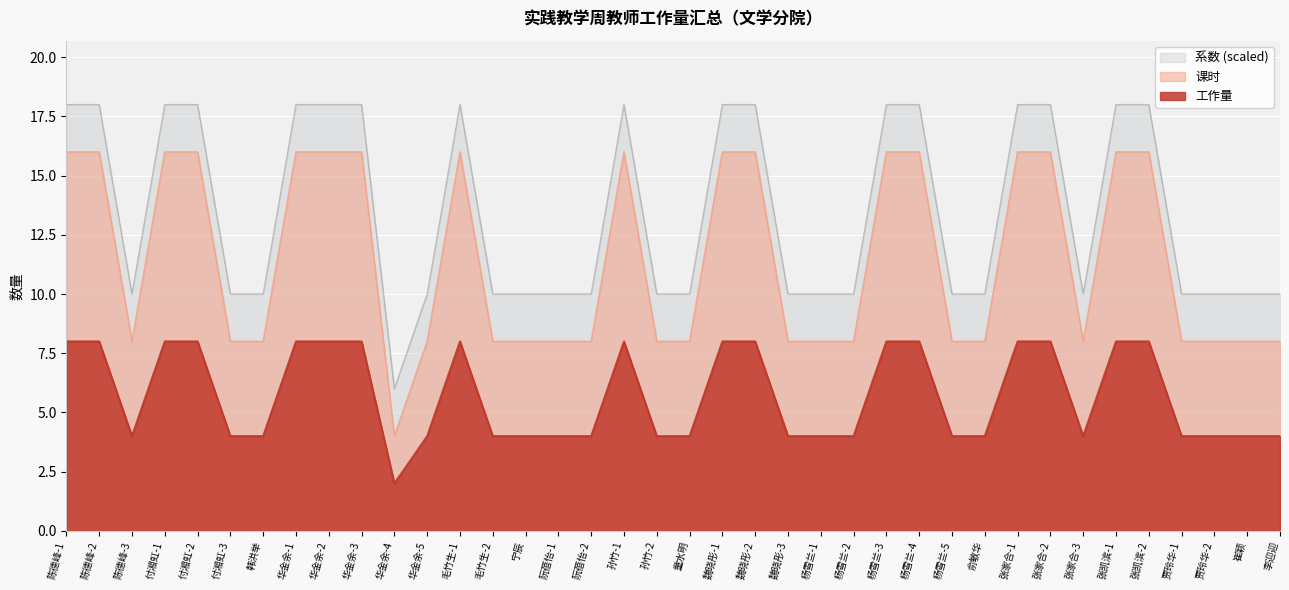

The 课时 series shows 7 at 陈德峰-2. True or false?

False